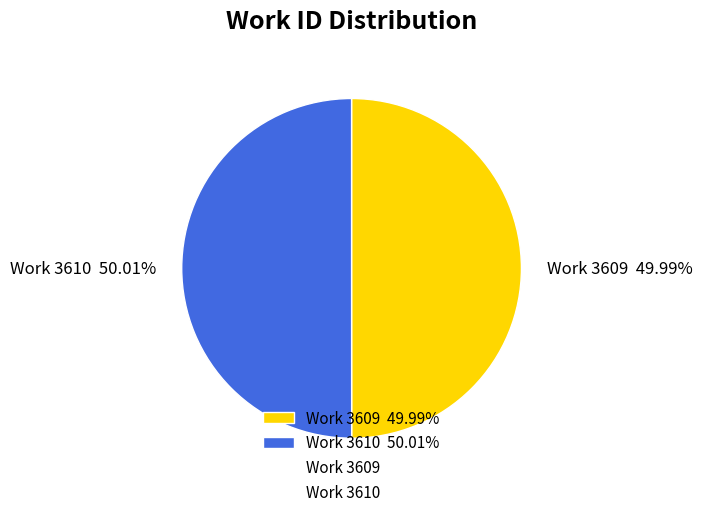

Count the number of slices in the pie.

2